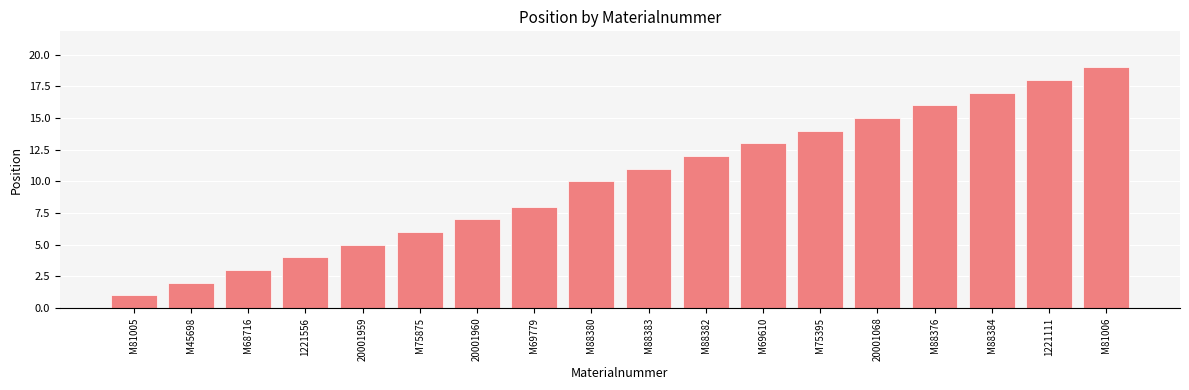

Are the bars grouped side by side (vs. stacked)?

No